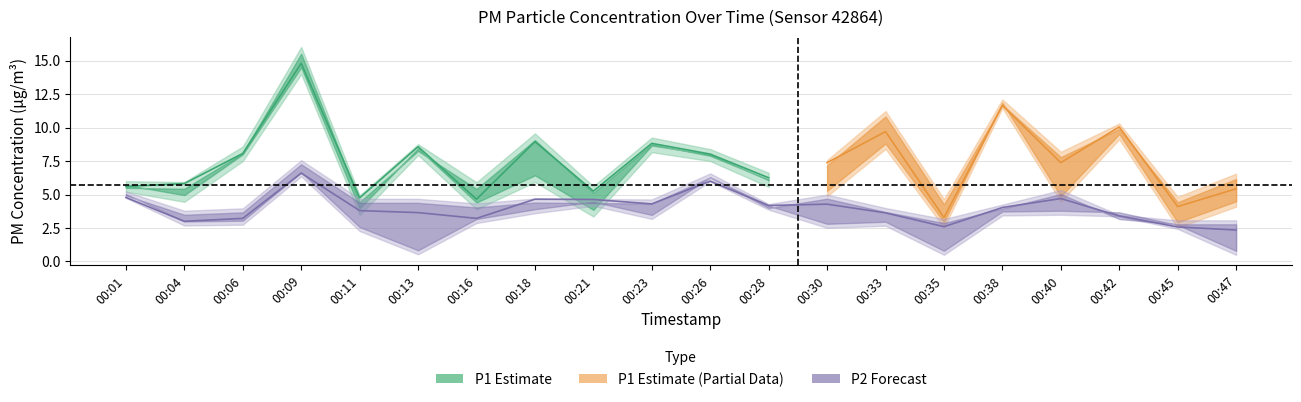

What is the smallest value displayed?

2.4